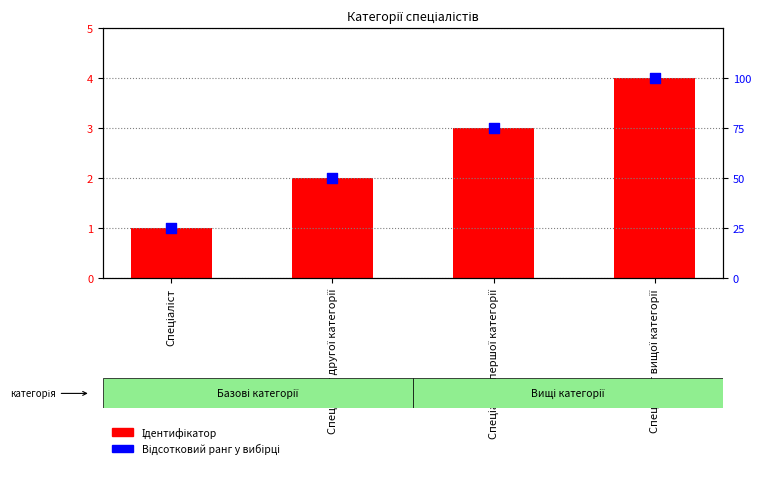

At which category is the sum across all series the highest?

Спеціаліст вищої категорії